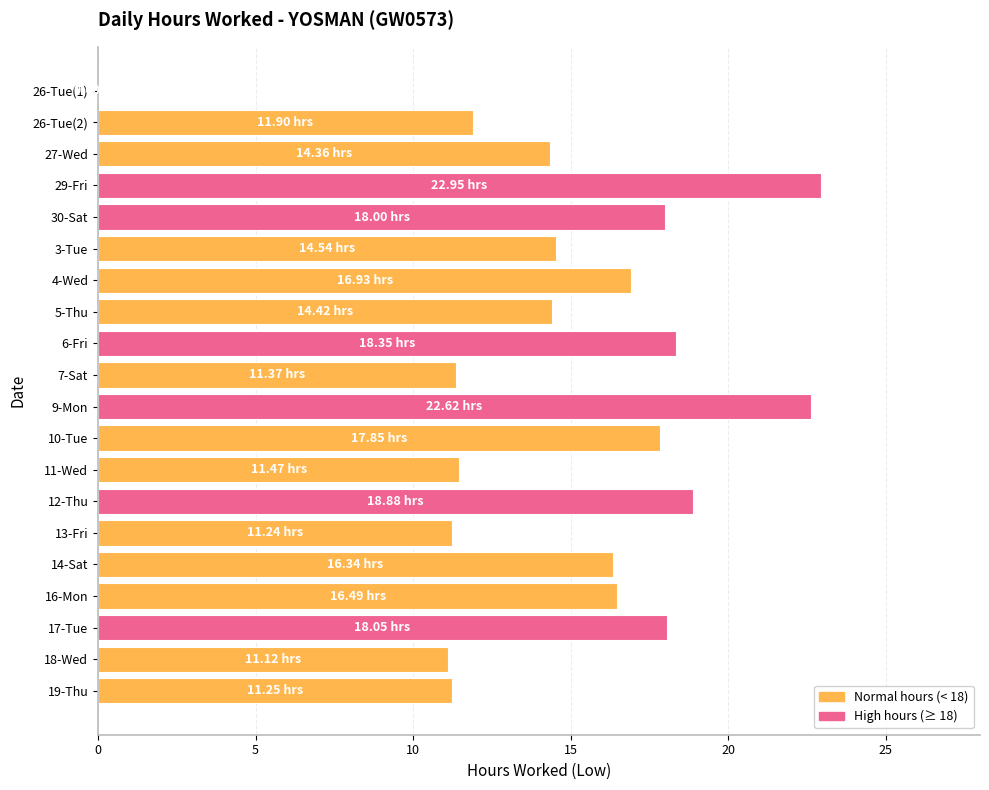

Which has a higher value, 9-Mon or 3-Tue?

9-Mon